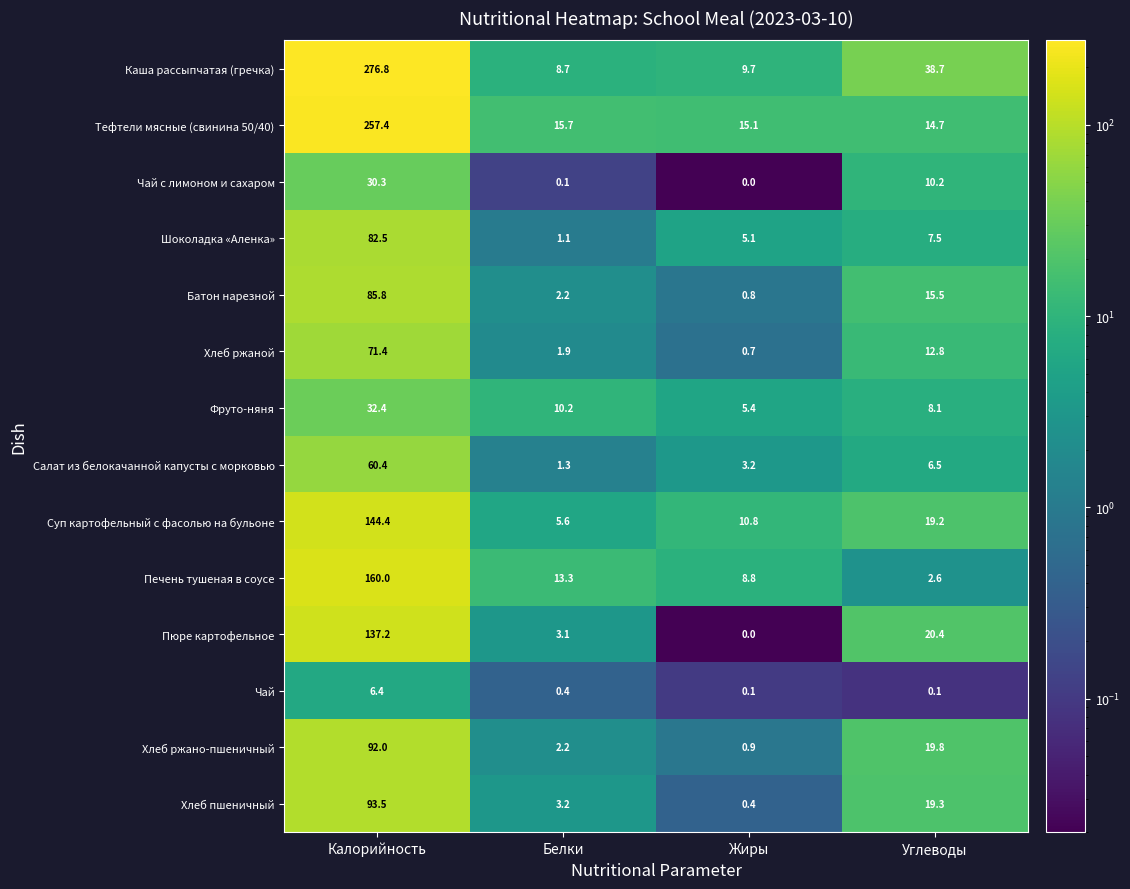

Where is Тефтели мясные (свинина 50/40) nearest to the value 136?

Белки